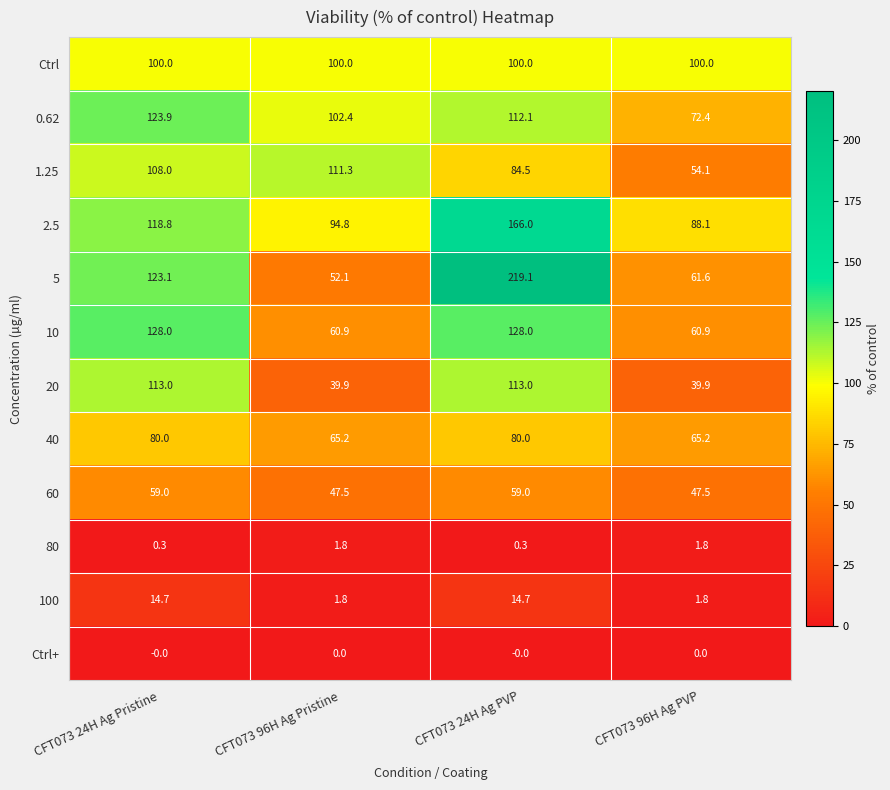

What is the highest value of the 2.5 series?

166.0